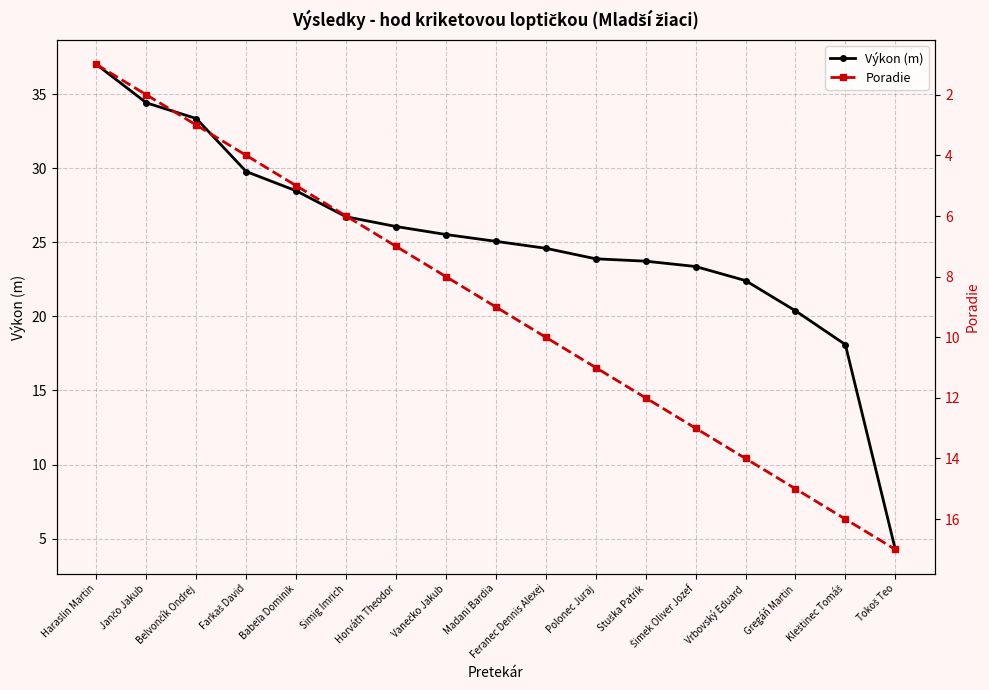

Does the chart have visible grid lines?

Yes